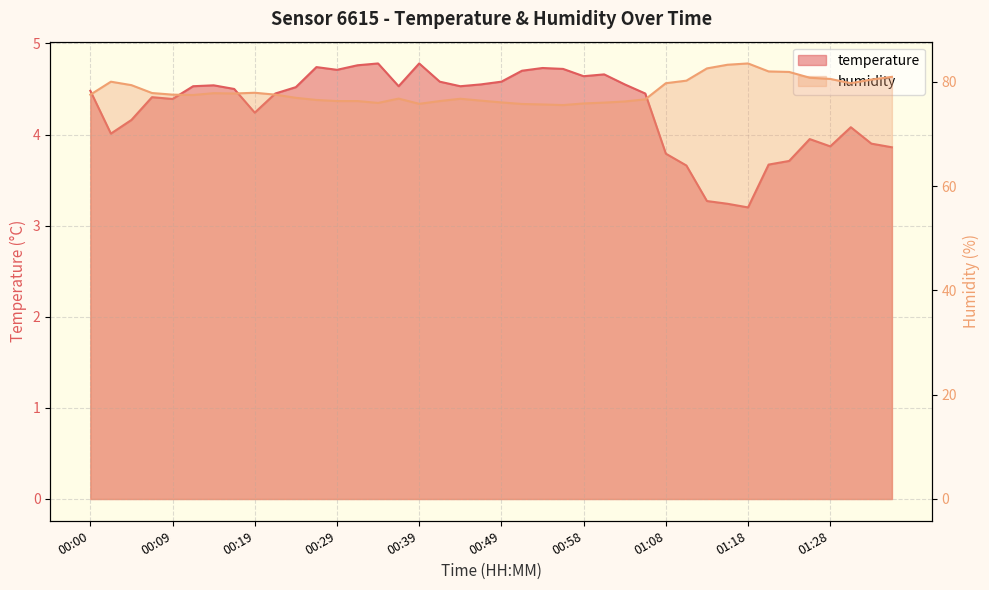

What is the total value across all series at 00:27?

81.2